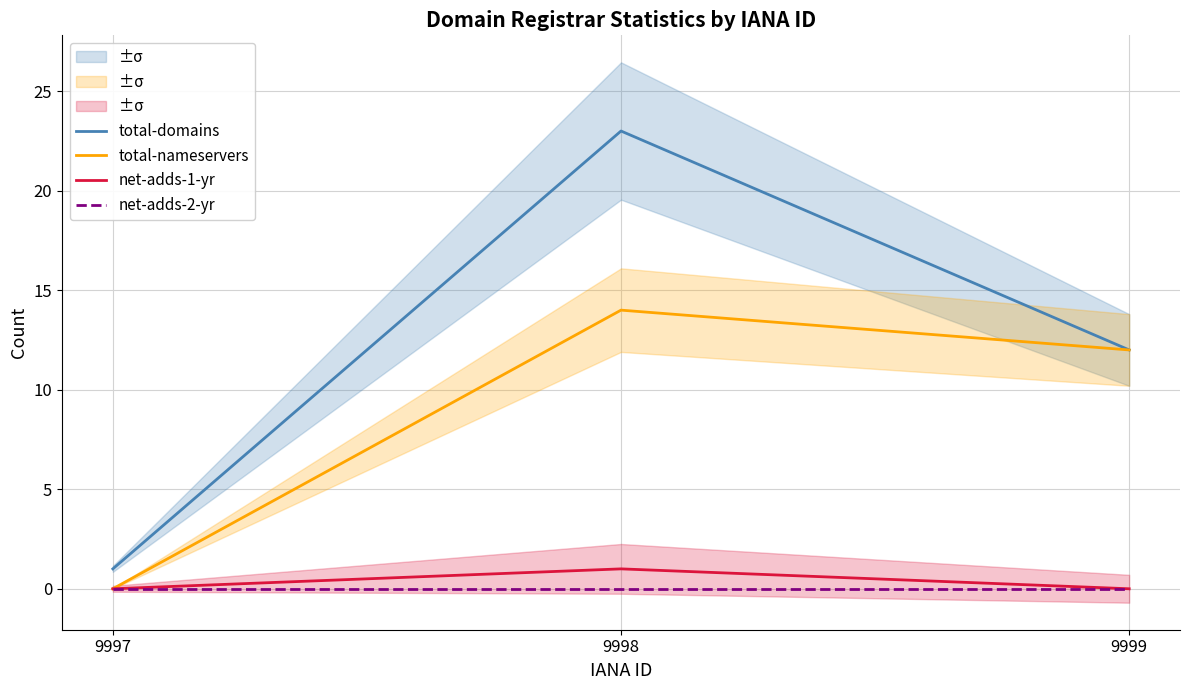

Which series has the largest range (max minus min)?

total-domains